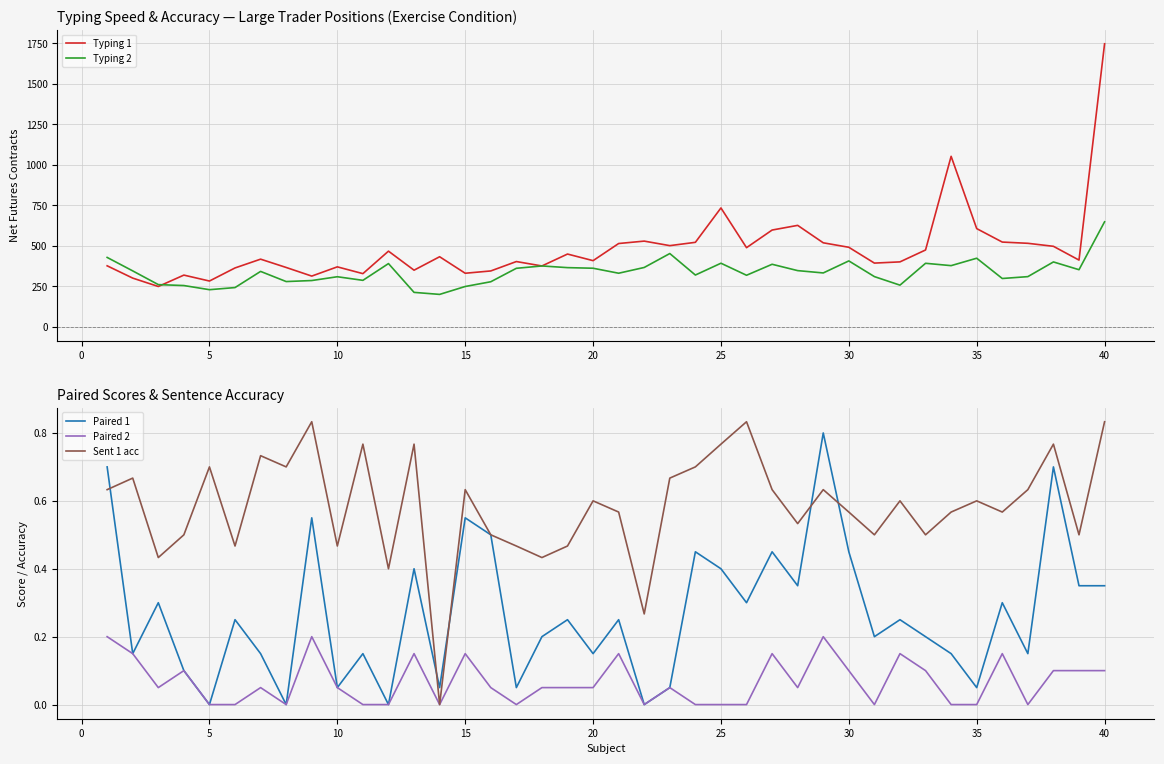

The value of Sent 1 acc at 10 is 0.8. True or false?

False